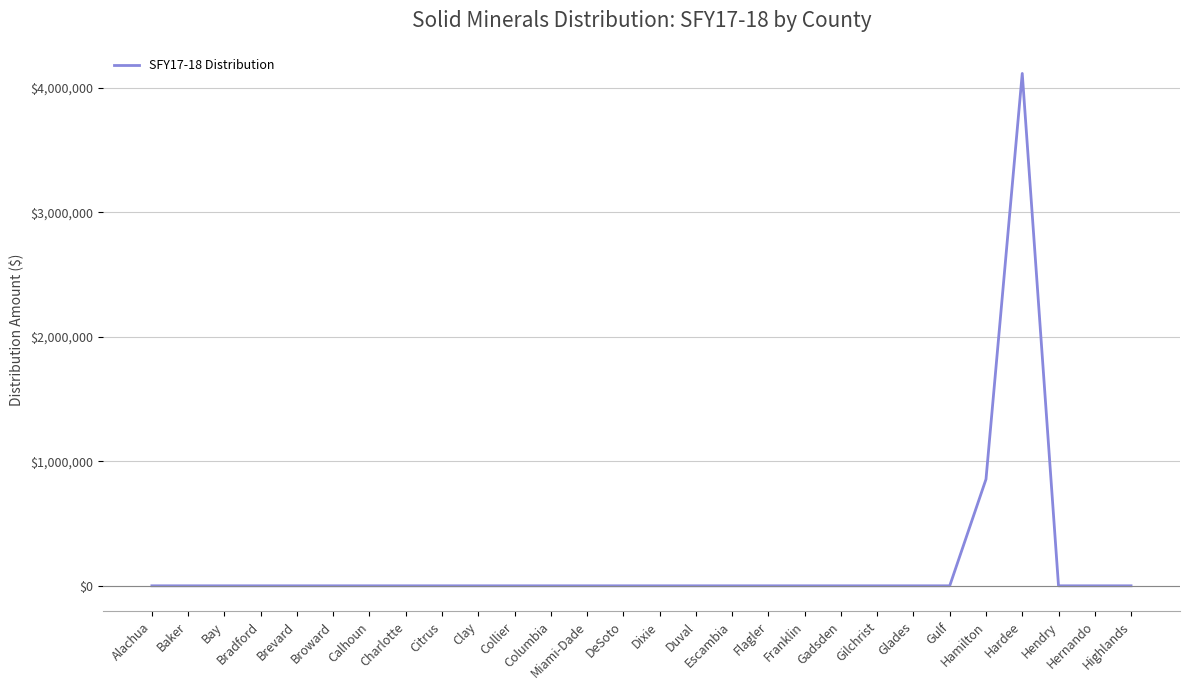

Which category has the highest value across all series?

Hardee